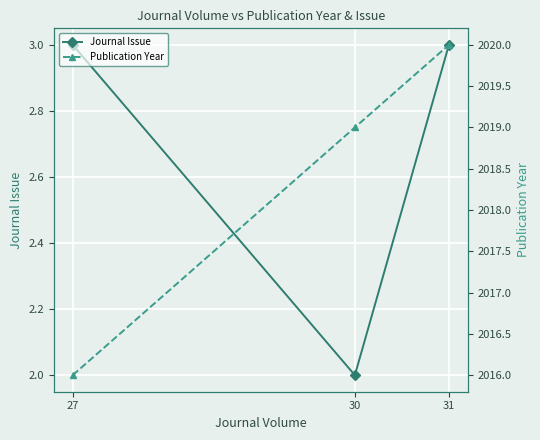

What is the total value across all series at 27?

2019